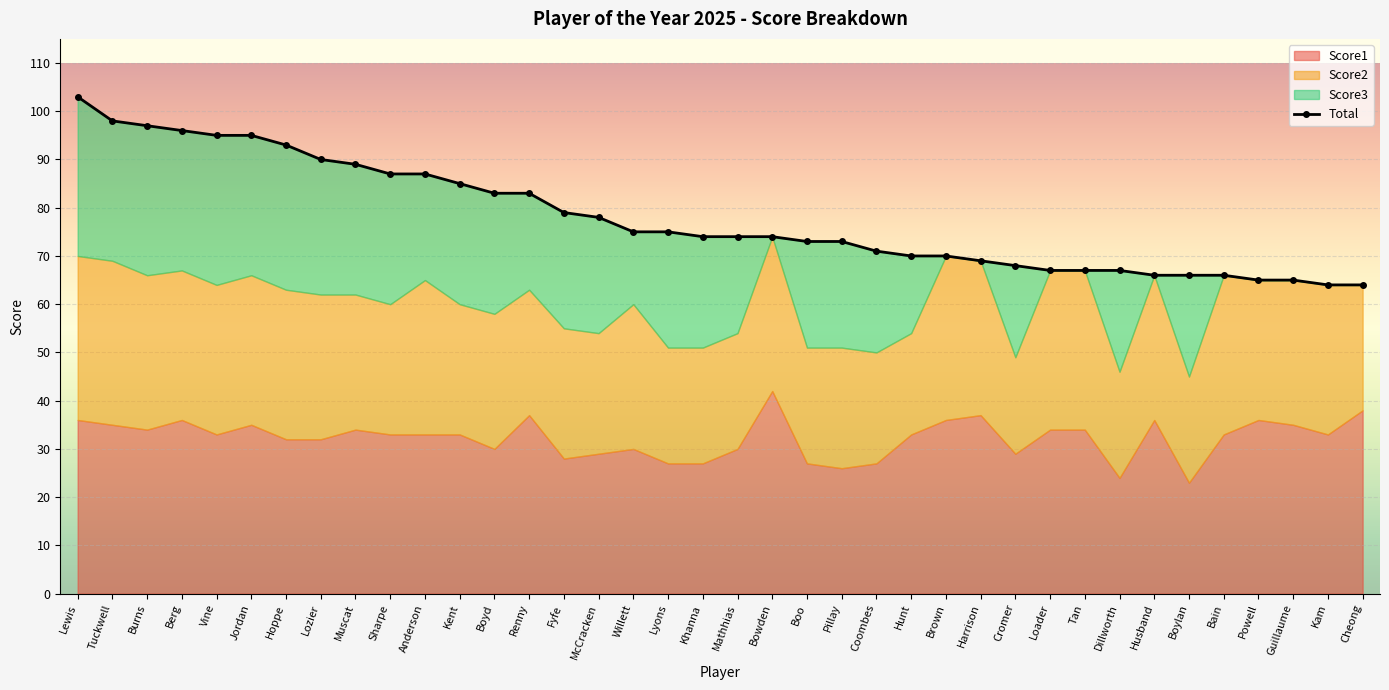

Reading left to right, list all the values displayed in this chart.

Lewis=103	Tuckwell=98	Burns=97	Berg=96	Vine=95	Jordan=95	Hoppe=93	Lozier=90	Muscat=89	Sharpe=87	Anderson=87	Kent=85	Boyd=83	Renny=83	Fyfe=79	McCracken=78	Willett=75	Lyons=75	Khanna=74	Mathhias=74	Bowden=74	Boo=73	Pillay=73	Coombes=71	Hunt=70	Brown=70	Harrison=69	Cromer=68	Loader=67	Tan=67	Dillworth=67	Husband=66	Boylan=66	Bain=66	Powell=65	Guillaume=65	Kam=64	Cheong=64